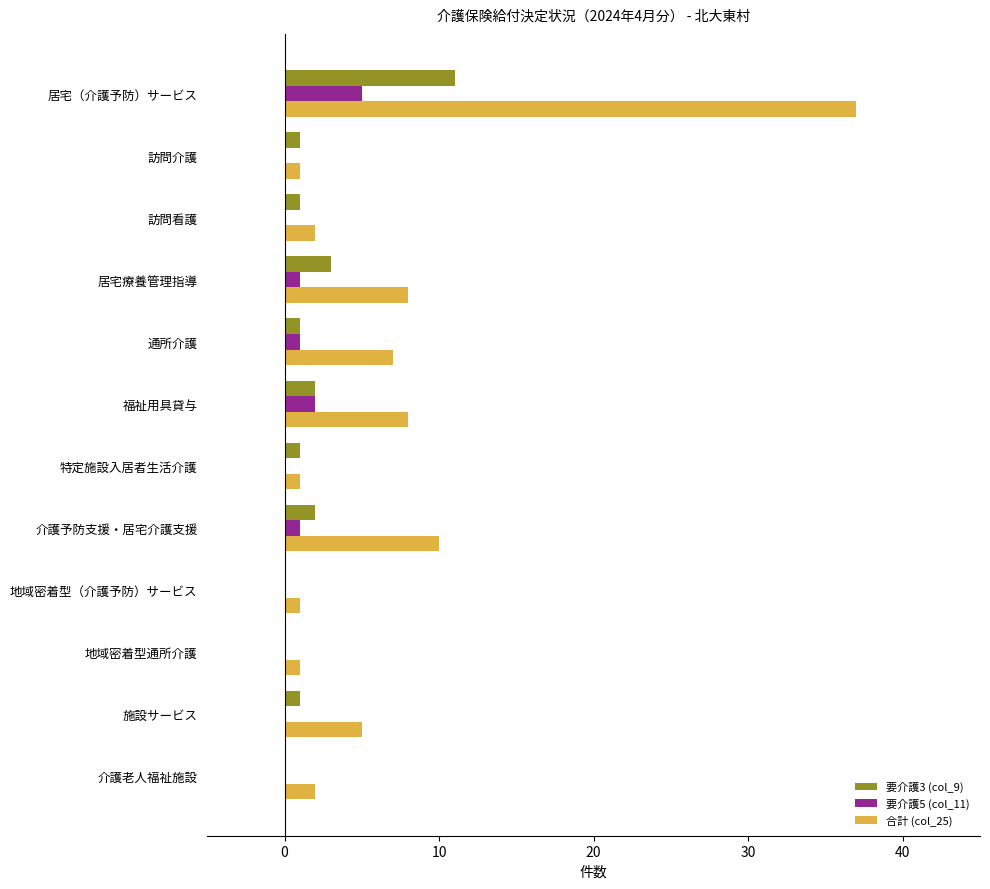

What is the maximum value for 合計 (col_25)?

37